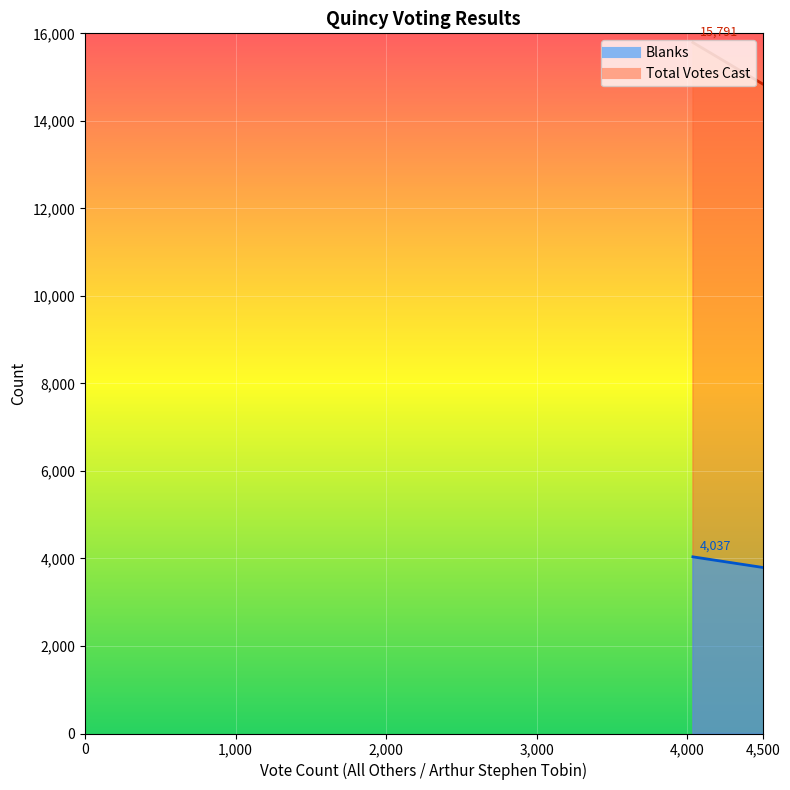

Which series has the largest total across all categories?

Total Votes Cast